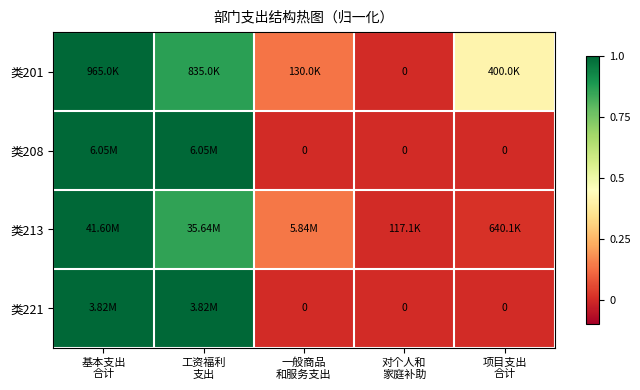

The value of 类201 at 工资福利 支出 is 0.9. True or false?

True